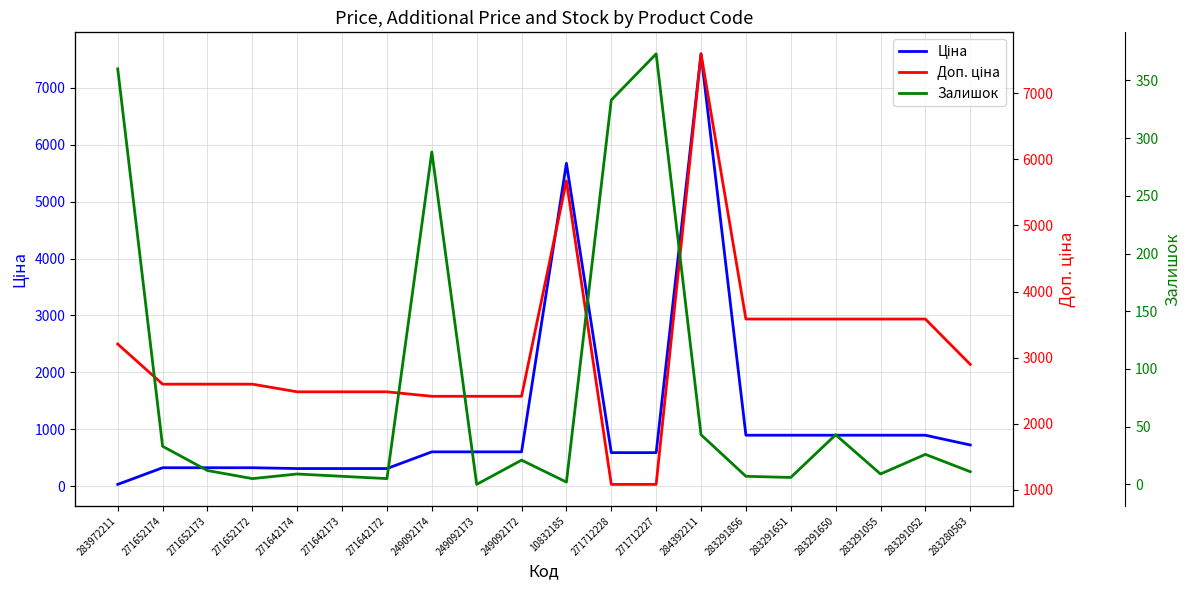

At how many categories does at least one series exceed 258?

20